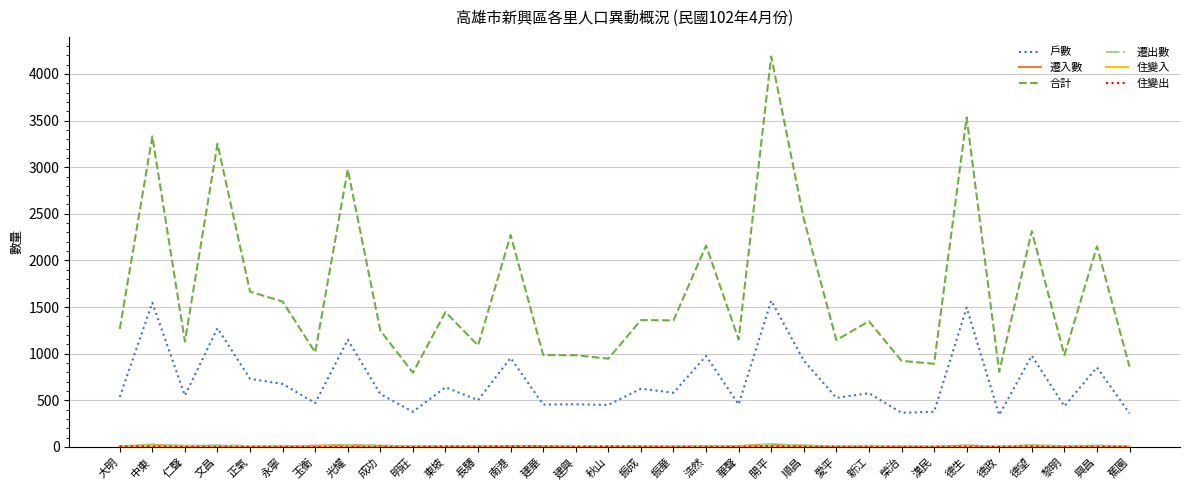

What is the average value of the 合計 series?

1674